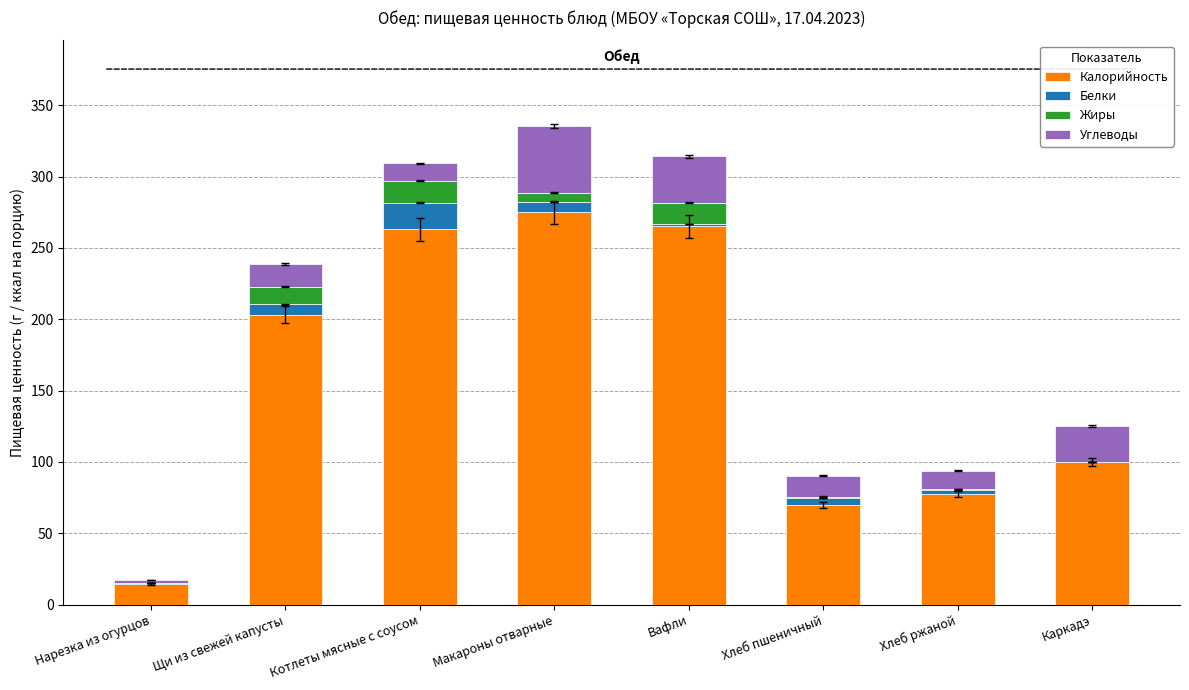

What is the highest value of the Калорийность series?

274.9